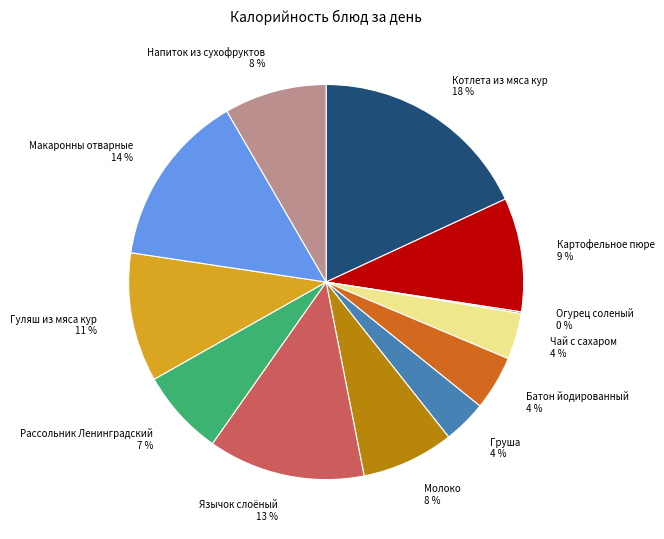

To the nearest percent, what percentage of the pie is Макаронны отварные?

14%